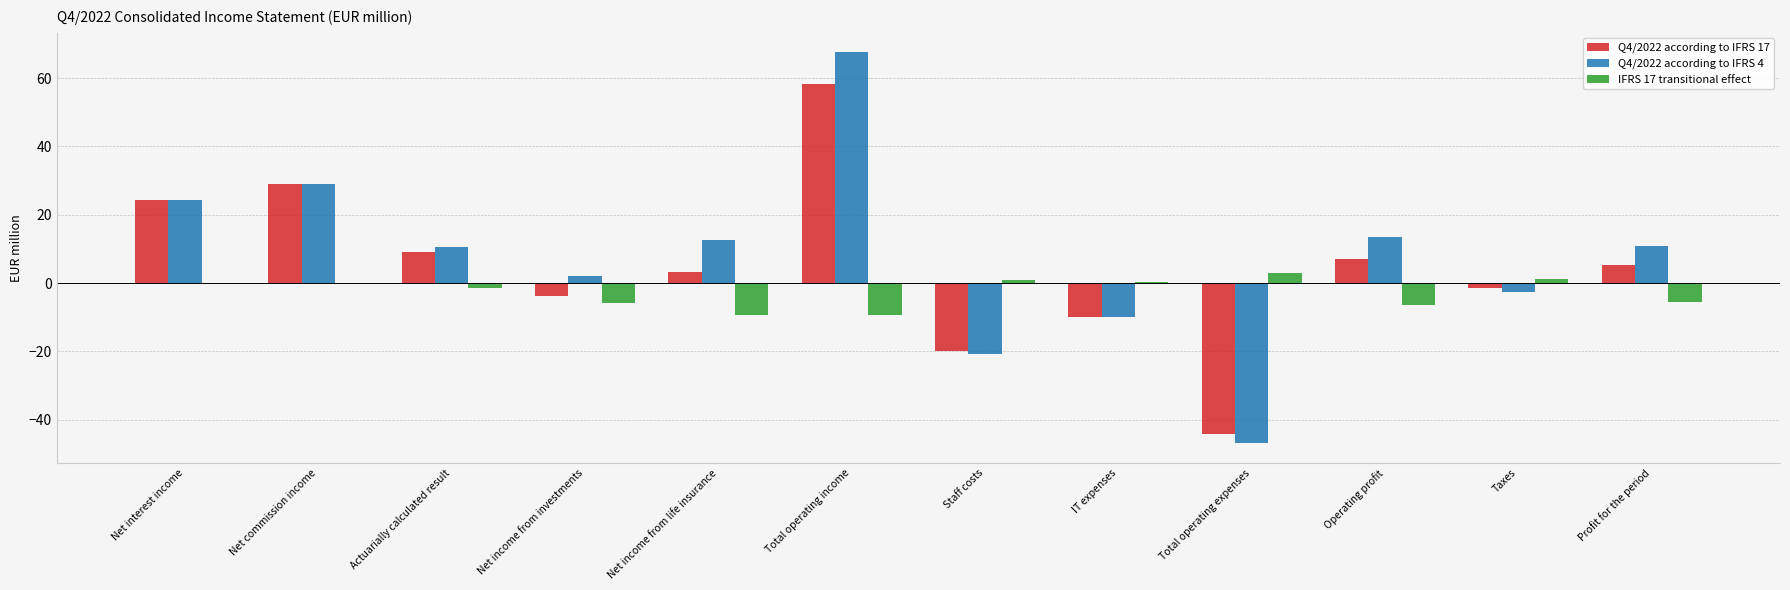

The value of IFRS 17 transitional effect at Net interest income is 0.0. True or false?

True